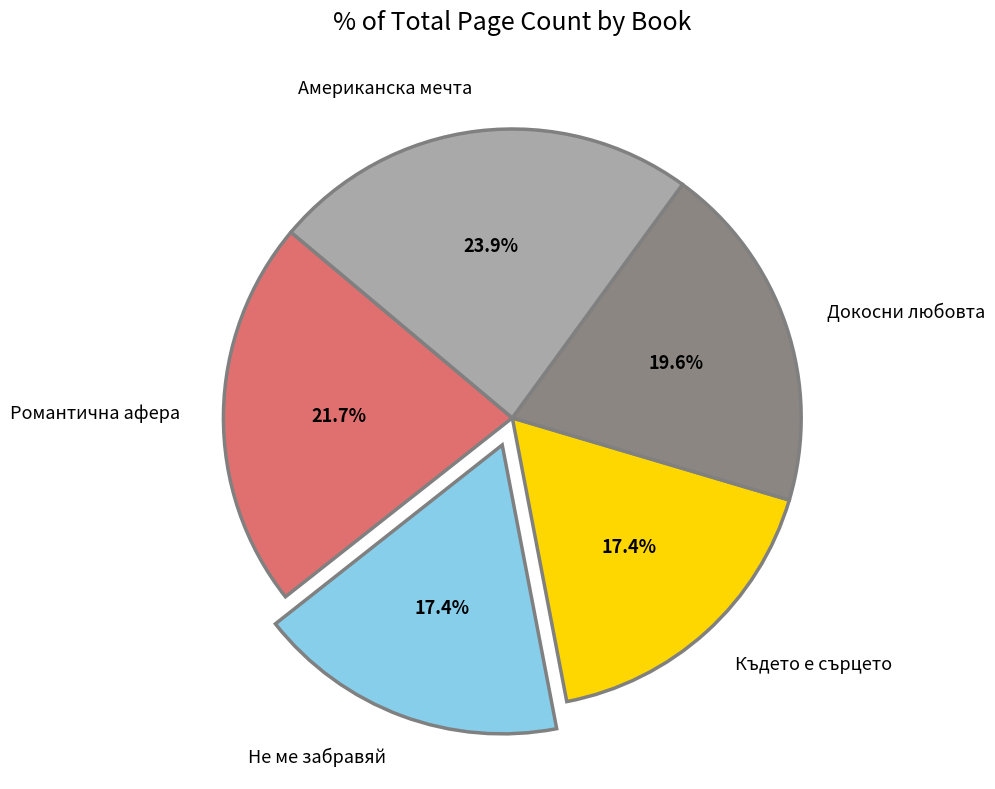

What percentage is the Американска мечта slice, to the nearest percent?

24%